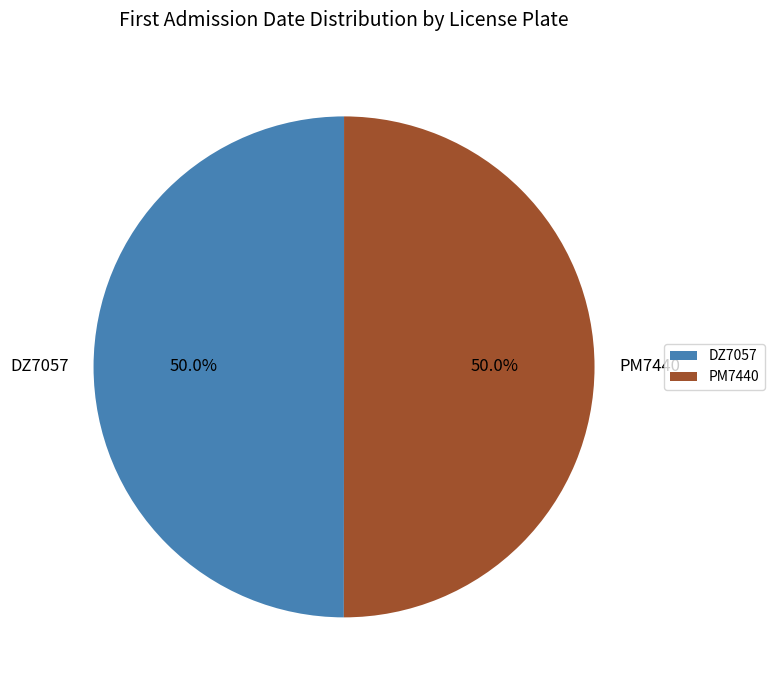

To the nearest percent, what is the average slice percentage?

50%